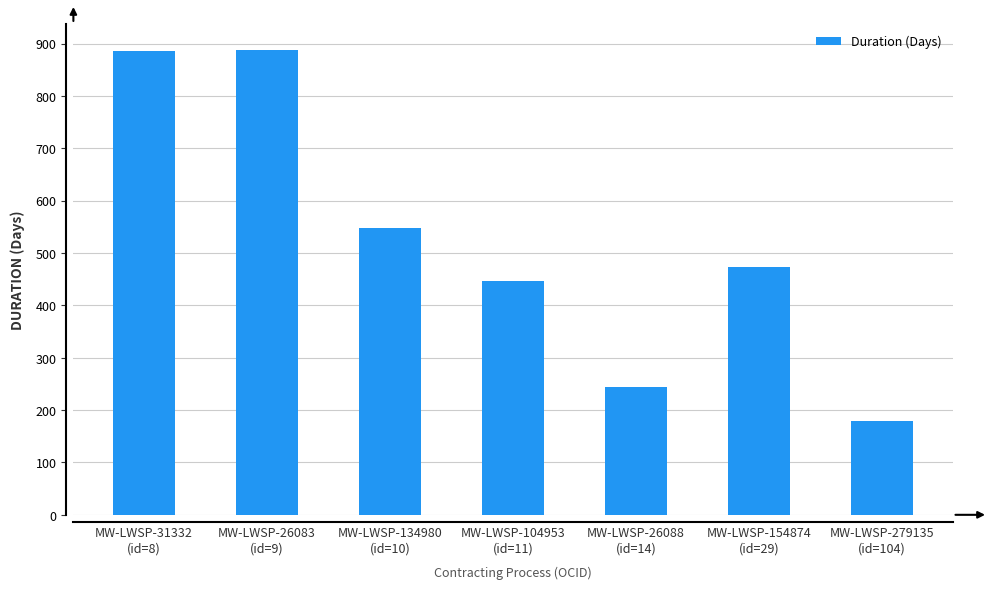

What is the difference between the maximum and second lowest values?

644